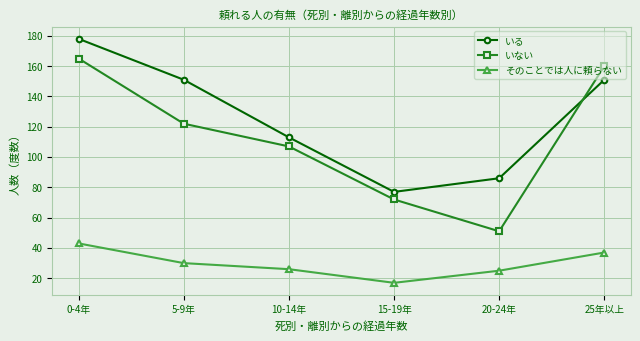

What is the average value of the そのことでは人に頼らない series?

30